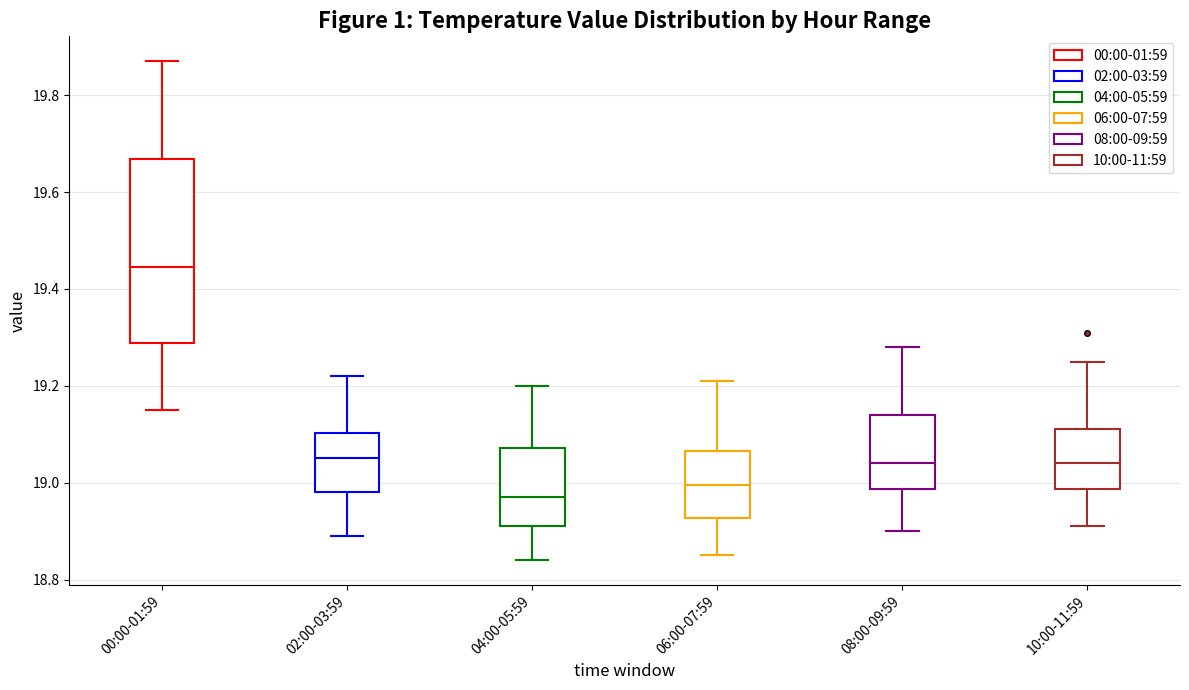

Which box has the highest median line?

00:00-01:59